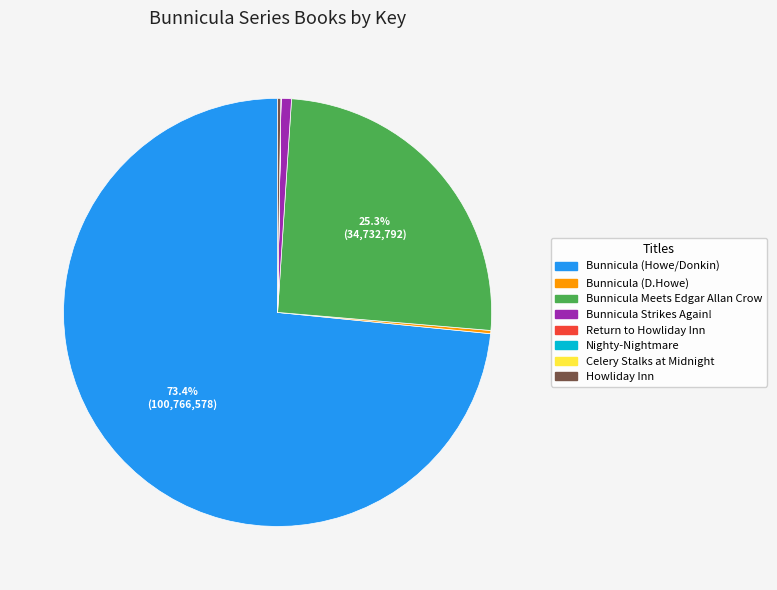

Is there a majority slice in this chart?

Yes